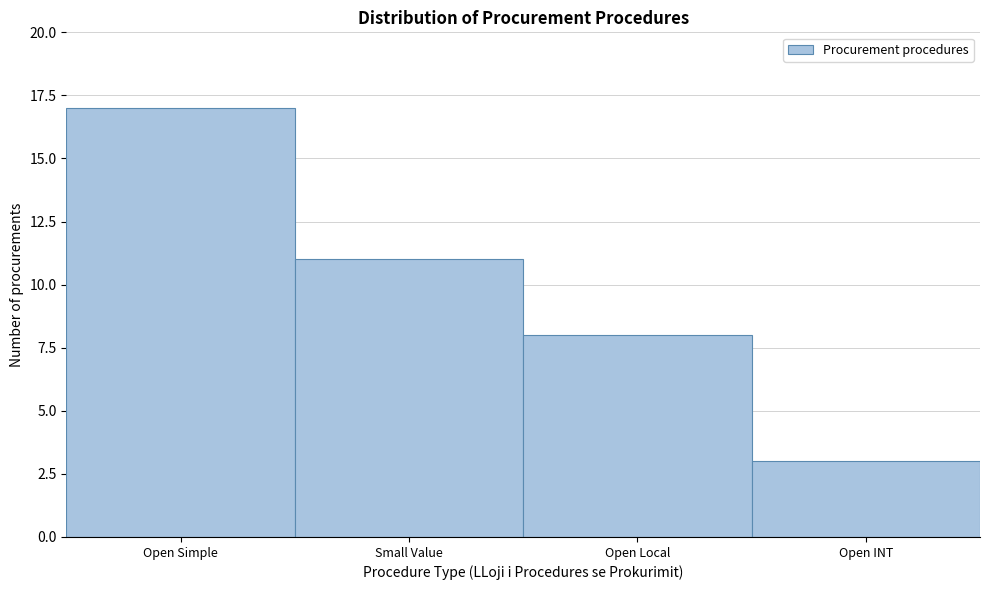

Reading left to right, transcribe all the data shown in this chart.

Open Simple=17	Small Value=11	Open Local=8	Open INT=3